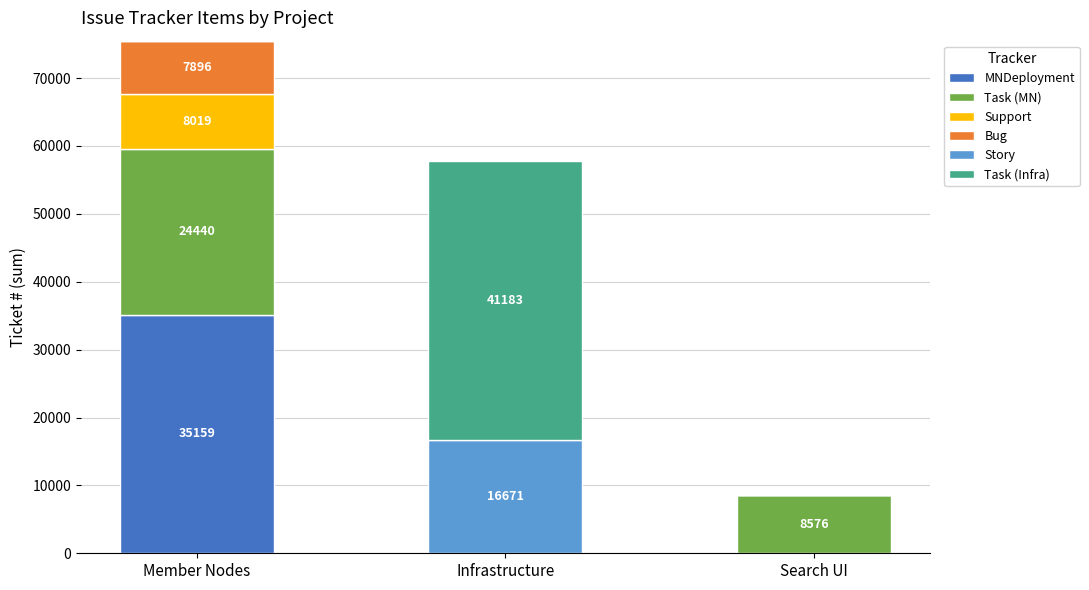

What is the total value across all series at Infrastructure?

57854